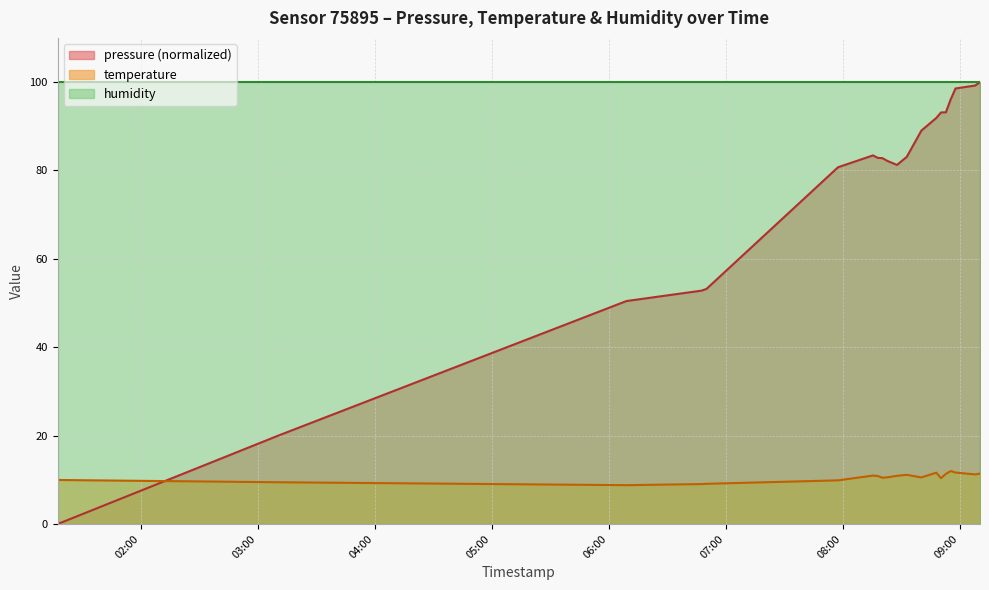

True or false: pressure and temperature cross at least once.

True